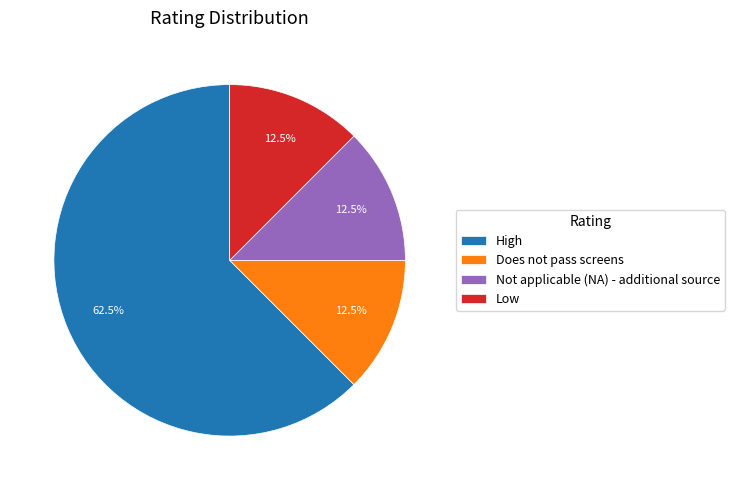

Is High the majority of the pie?

Yes